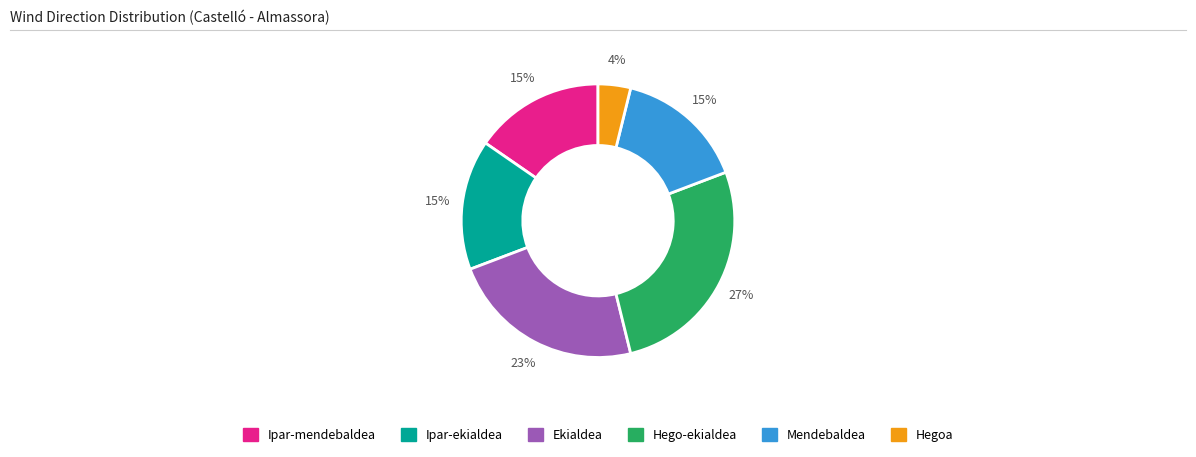

Count the number of slices in the pie.

6